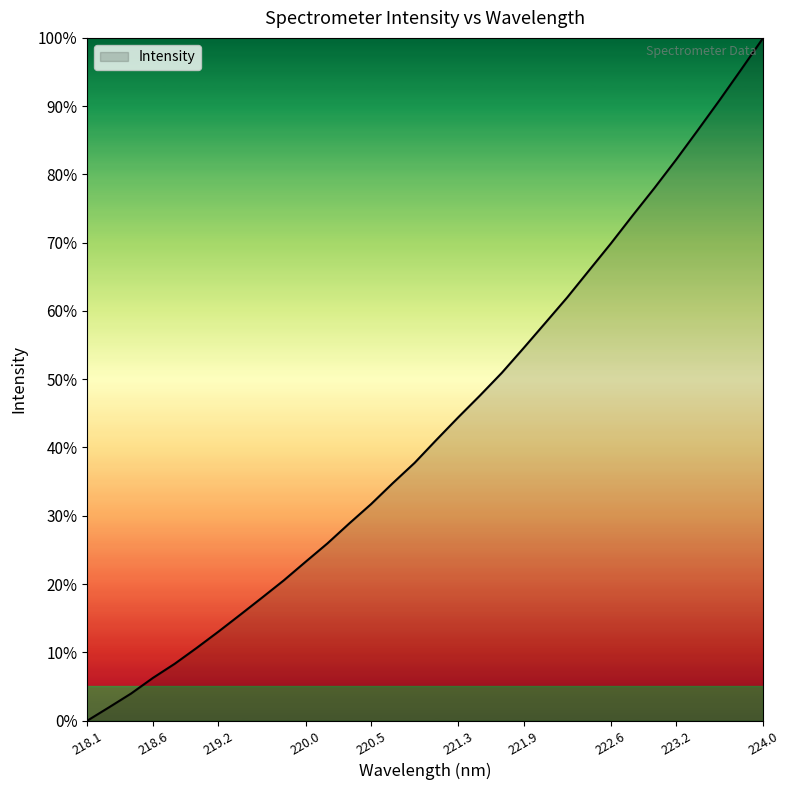

What is the difference between the maximum and minimum values?

100.0